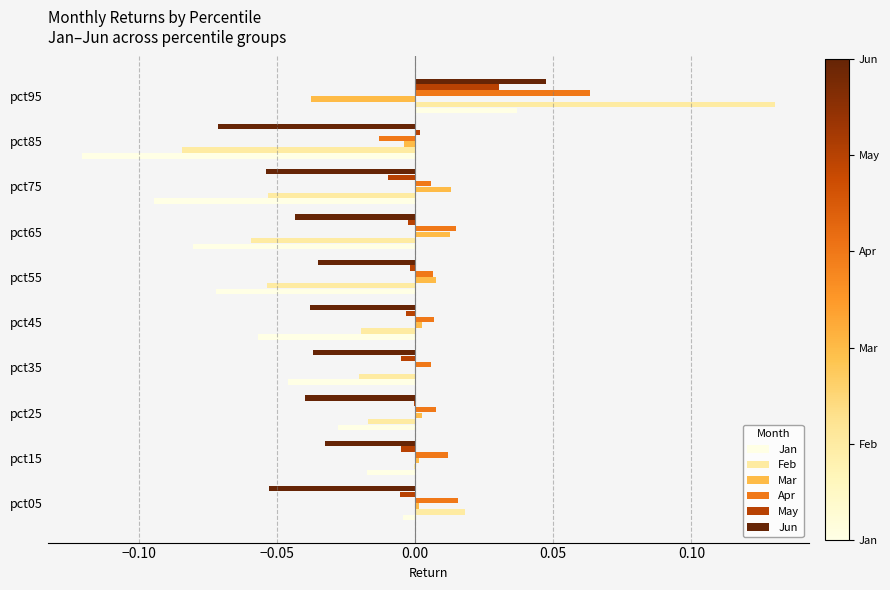

Is it true that Jun equals -0.0 at pct35?

True